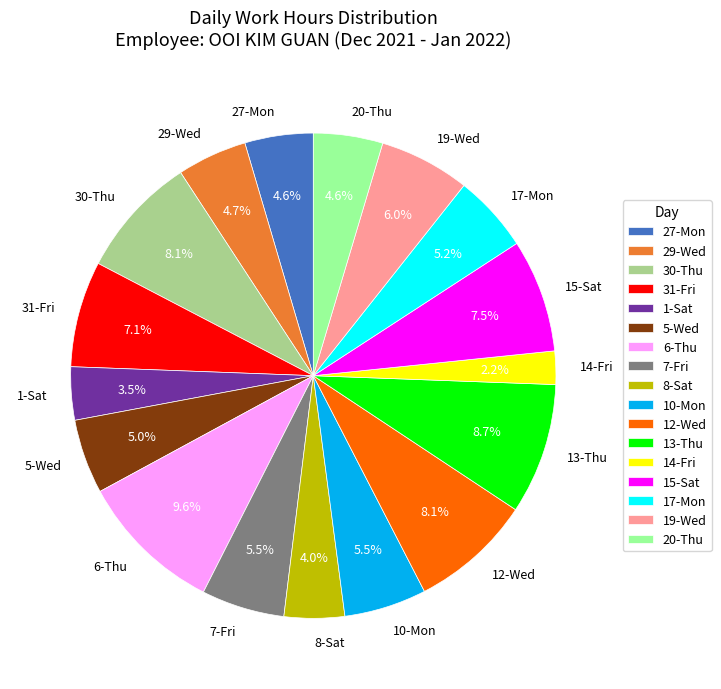

Is the sum of 27-Mon and 31-Fri greater than half?

No